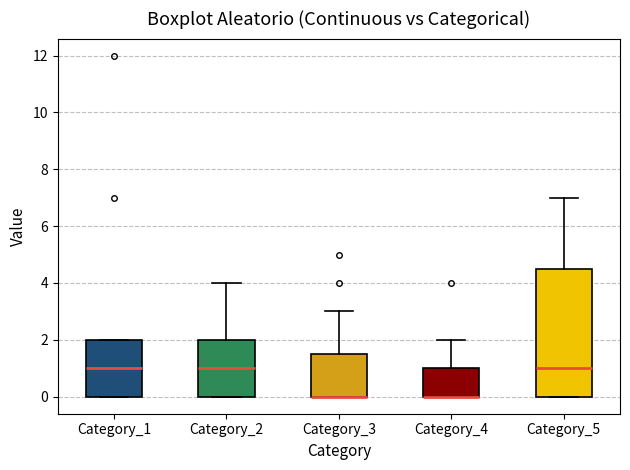

Comparing the boxes themselves (not the whiskers), which one is the tallest?

Category_5